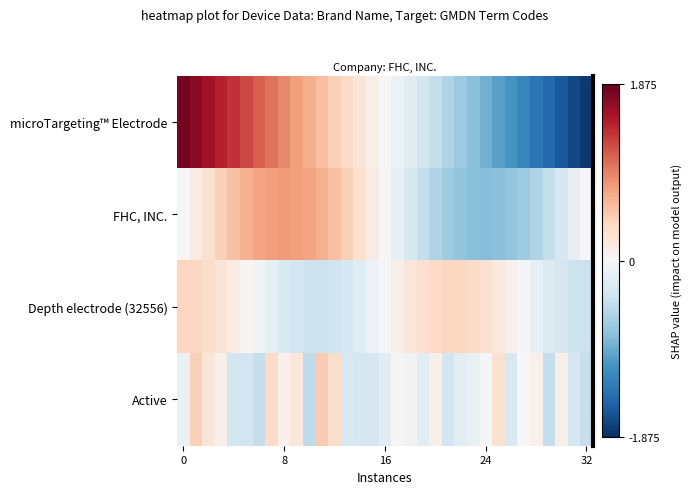

Reading right to left, list all the values displayed in this chart.

microTargeting™ Electrode: -1.8	-1.7	-1.6	-1.5	-1.3	-1.2	-1.1	-1.0	-0.9	-0.8	-0.7	-0.6	-0.4	-0.3	-0.2	-0.1	0.0	0.1	0.2	0.3	0.4	0.6	0.7	0.8	0.9	1.0	1.1	1.2	1.4	1.5	1.6	1.7	1.8
FHC, INC.: -0.0	-0.2	-0.3	-0.4	-0.6	-0.7	-0.7	-0.8	-0.8	-0.8	-0.7	-0.7	-0.6	-0.4	-0.3	-0.2	0.0	0.2	0.3	0.4	0.6	0.7	0.7	0.8	0.8	0.8	0.7	0.7	0.6	0.4	0.3	0.2	0.0
Depth electrode (32556): -0.4	-0.4	-0.3	-0.3	-0.2	-0.0	0.1	0.2	0.3	0.4	0.4	0.4	0.4	0.3	0.2	0.1	-0.0	-0.1	-0.2	-0.3	-0.4	-0.4	-0.4	-0.4	-0.3	-0.2	-0.1	0.0	0.2	0.3	0.3	0.4	0.4
Active: -0.4	-0.3	0.1	-0.5	0.1	0.0	-0.3	0.3	-0.0	-0.1	-0.2	-0.4	0.1	-0.2	-0.1	0.0	-0.2	-0.3	-0.3	-0.3	0.3	0.5	-0.5	0.2	0.1	0.4	-0.4	-0.3	-0.3	0.1	0.2	0.5	-0.1